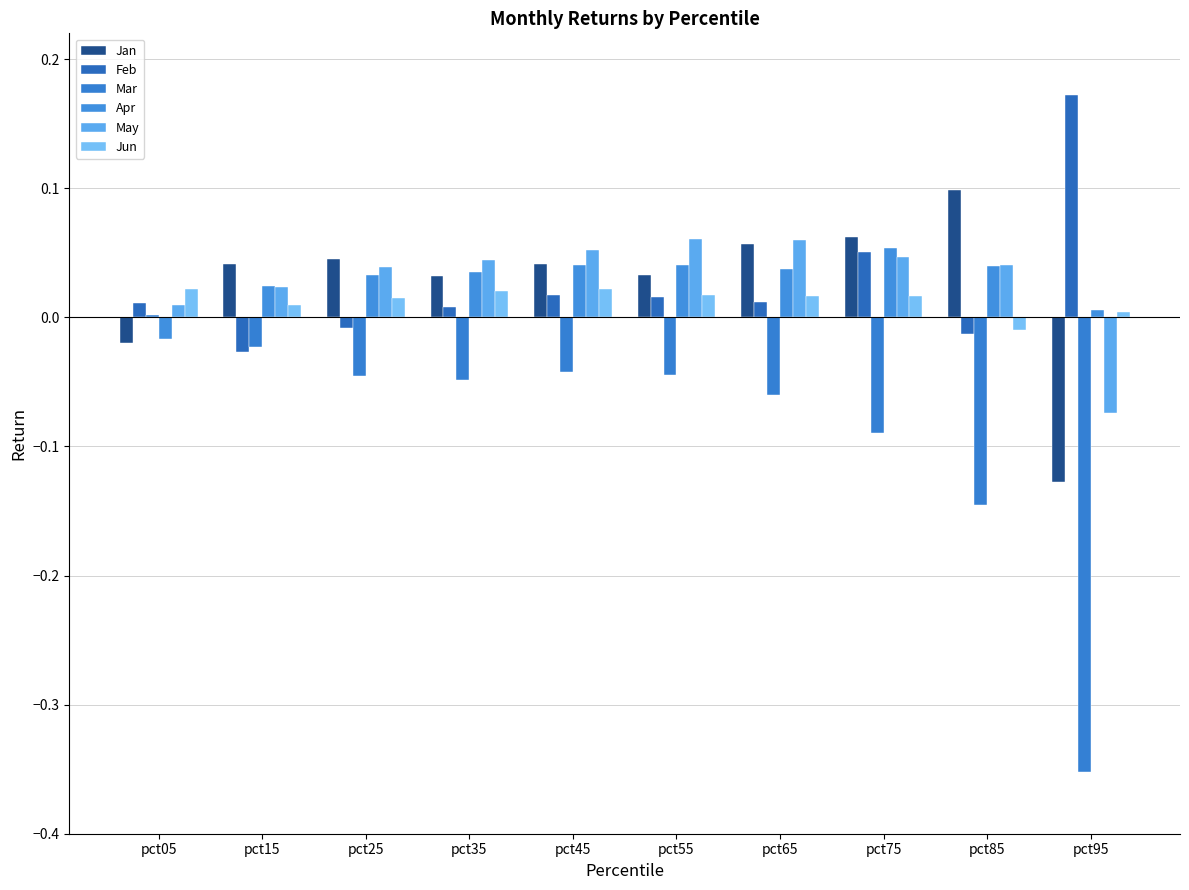

What is the spread (max minus min) of values at pct45?

0.1